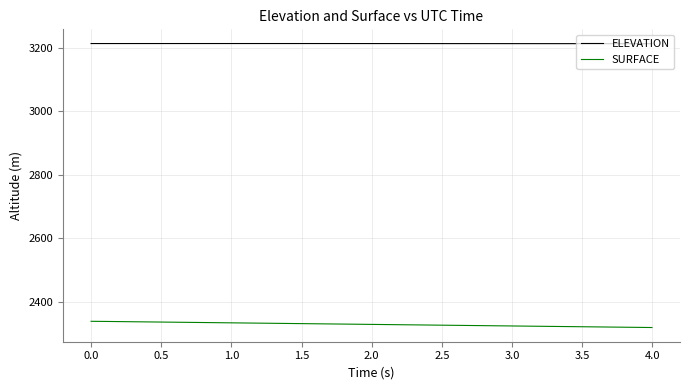

What is the highest value of the SURFACE series?

2338.4